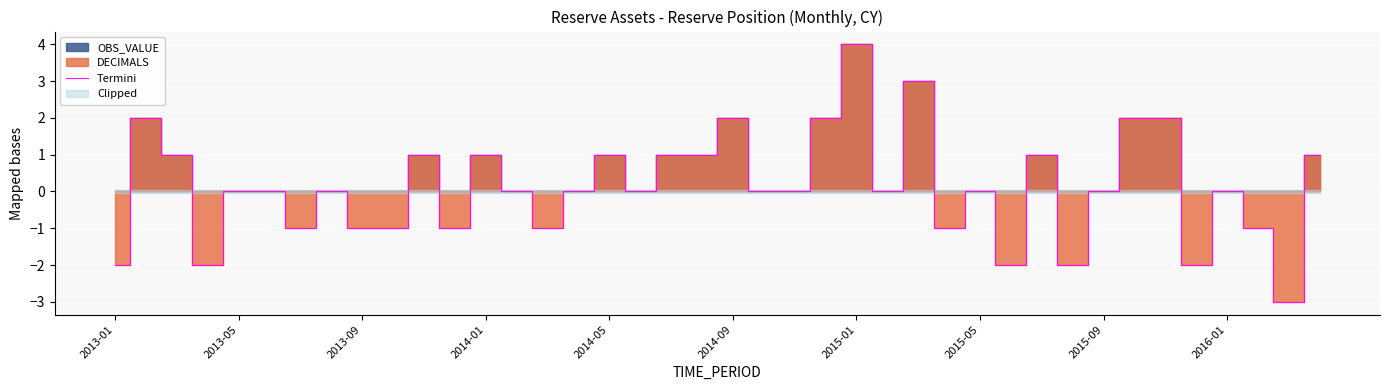

How many interior local valleys (lower than both neighbors) does the data have?

11